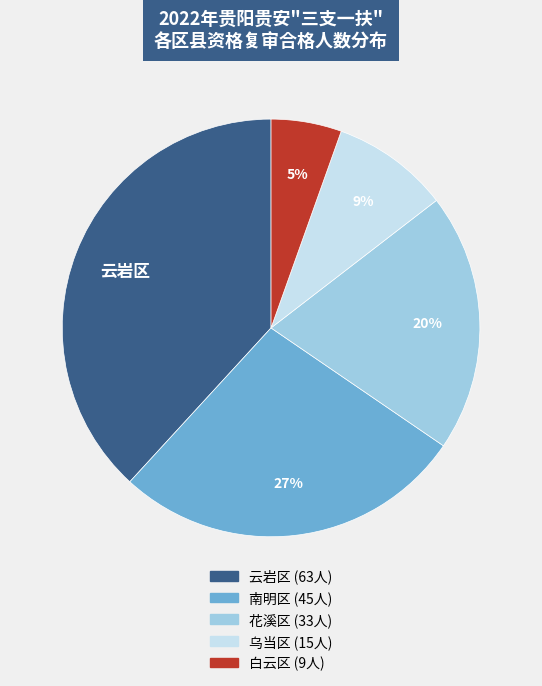

Is there a majority slice in this chart?

No